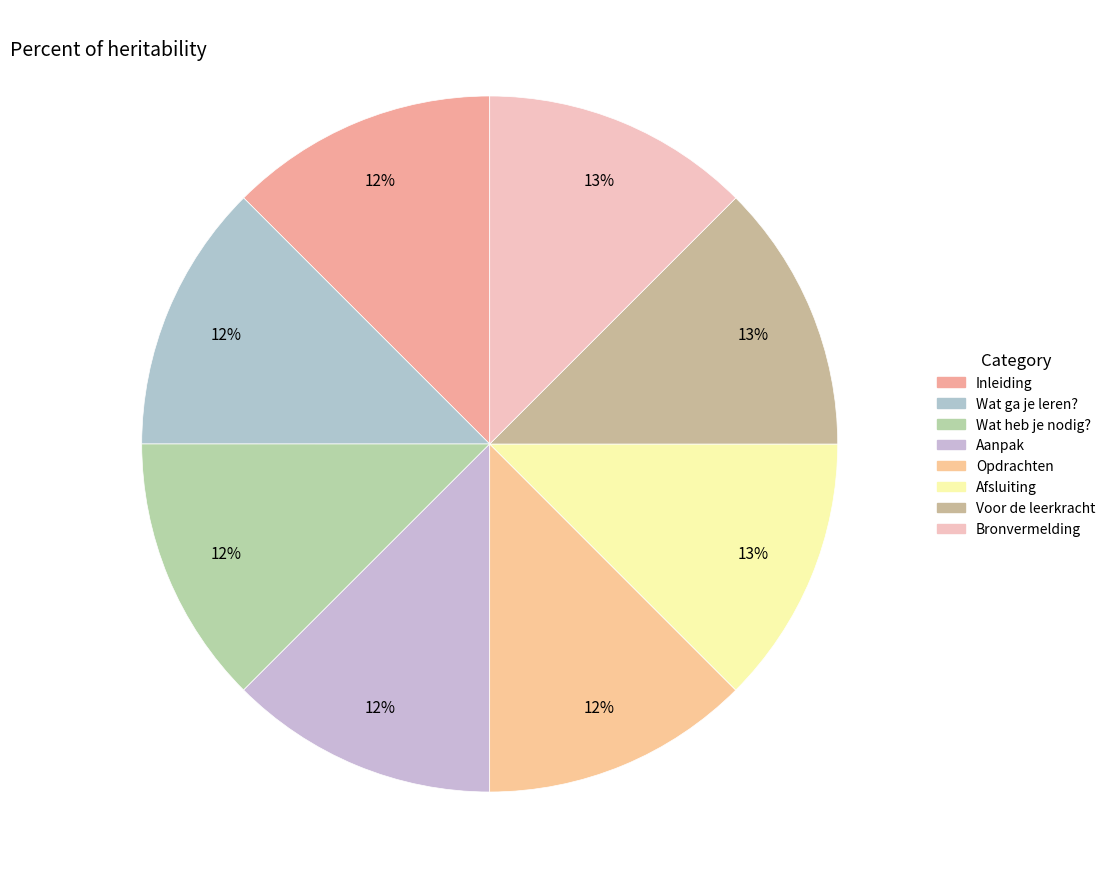

True or false: Wat heb je nodig? accounts for 12% of the total.

True